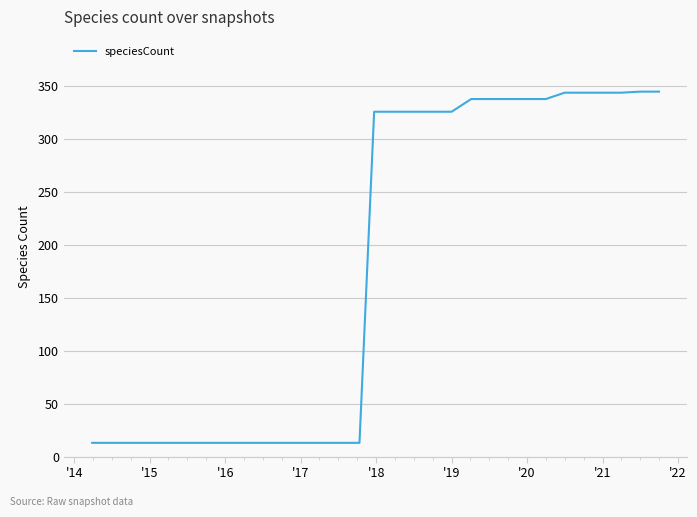

What is the average value?

186